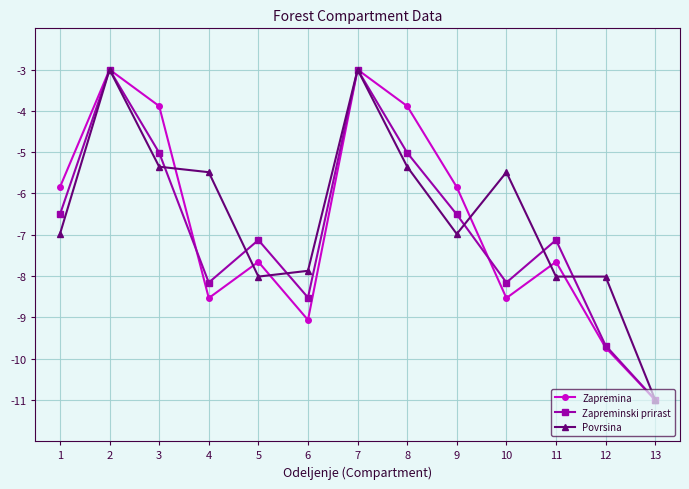

What is the spread (max minus min) of values at 8?

1.5